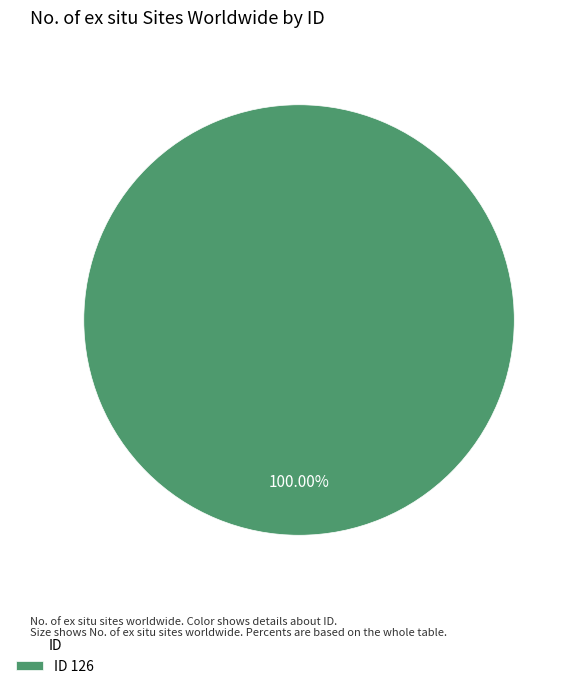

Rank the categories by value from lowest to highest.

ID 126